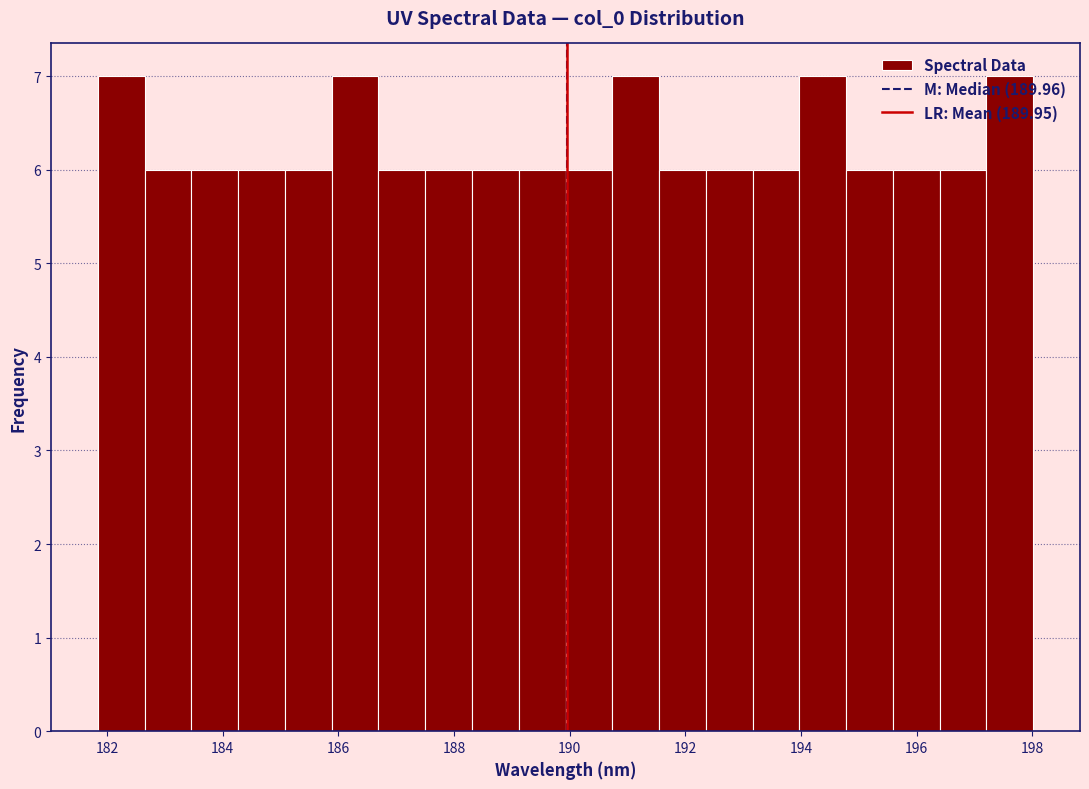

Reading left to right, transcribe this chart: for each bar, give the range it covers on the x-axis and its height. Neither the bar edges nor the heights are printed on the chart, so give them approximately, as read against the axes.

181.8 to 182.6: 7
182.6 to 183.4: 6
183.4 to 184.2: 6
184.2 to 185.0: 6
185.0 to 185.8: 6
185.8 to 186.6: 7
186.6 to 187.6: 6
187.6 to 188.4: 6
188.4 to 189.2: 6
189.2 to 190.0: 6
190.0 to 190.8: 6
190.8 to 191.6: 7
191.6 to 192.4: 6
192.4 to 193.2: 6
193.2 to 194.0: 6
194.0 to 194.8: 7
194.8 to 195.6: 6
195.6 to 196.4: 6
196.4 to 197.2: 6
197.2 to 198.0: 7